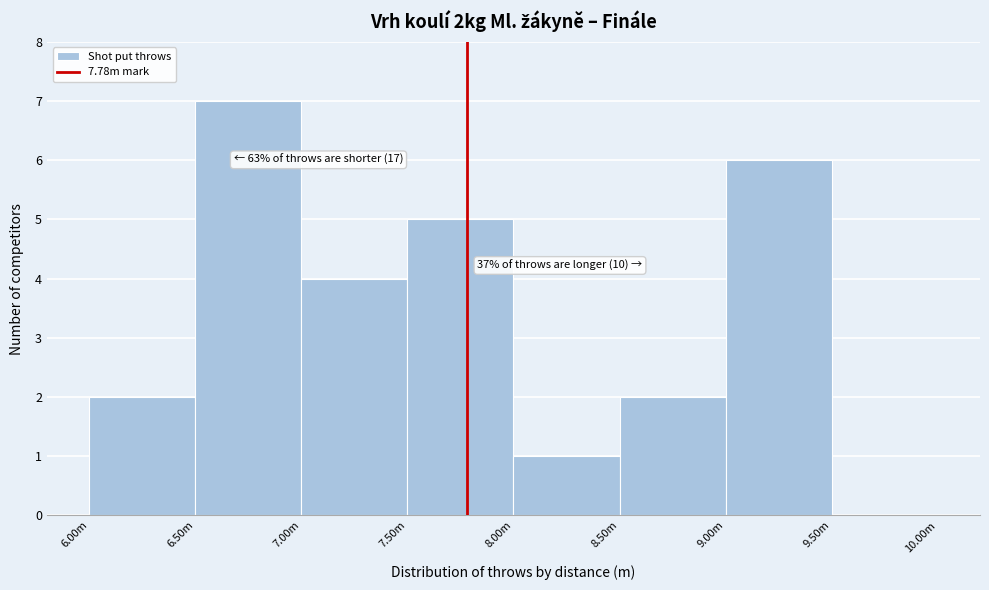

Reading left to right, extract all data points from this chart.

6.00m=2	6.50m=7	7.00m=4	7.50m=5	8.00m=1	8.50m=2	9.00m=6	9.50m=0